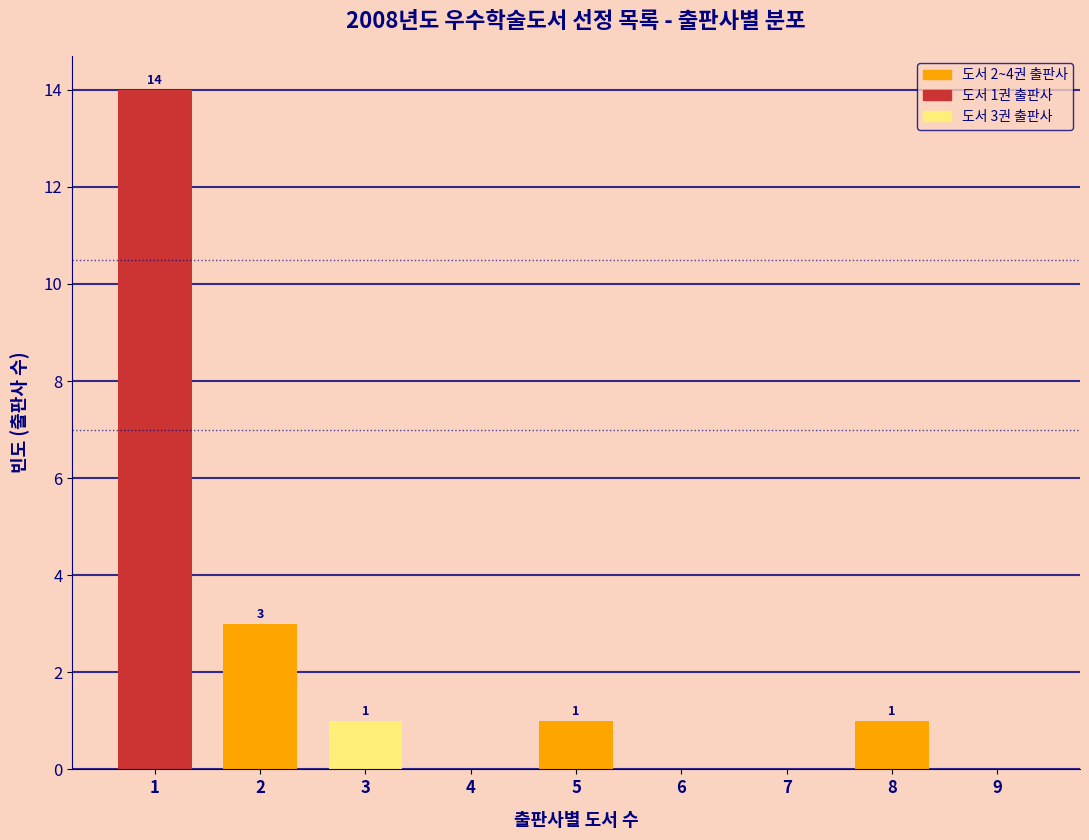

Over which range of the x-axis is the bar tallest?

0.5 to 1.5